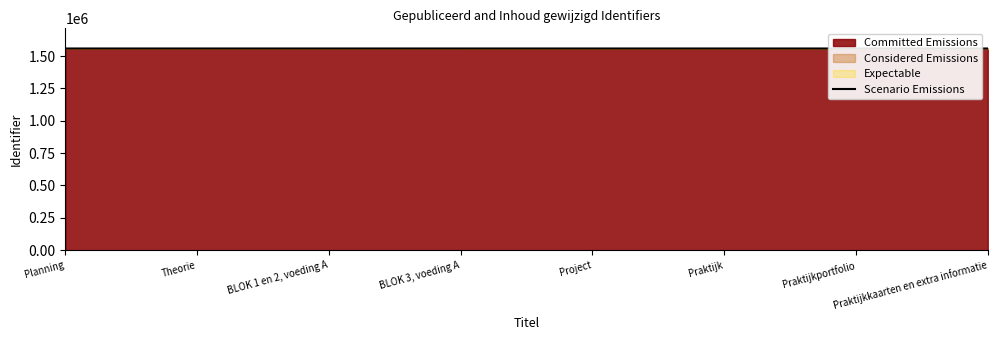

Rank the categories by value from lowest to highest.

Planning, Theorie, BLOK 1 en 2, voeding A, BLOK 3, voeding A, Project, Praktijk, Praktijkportfolio, Praktijkkaarten en extra informatie